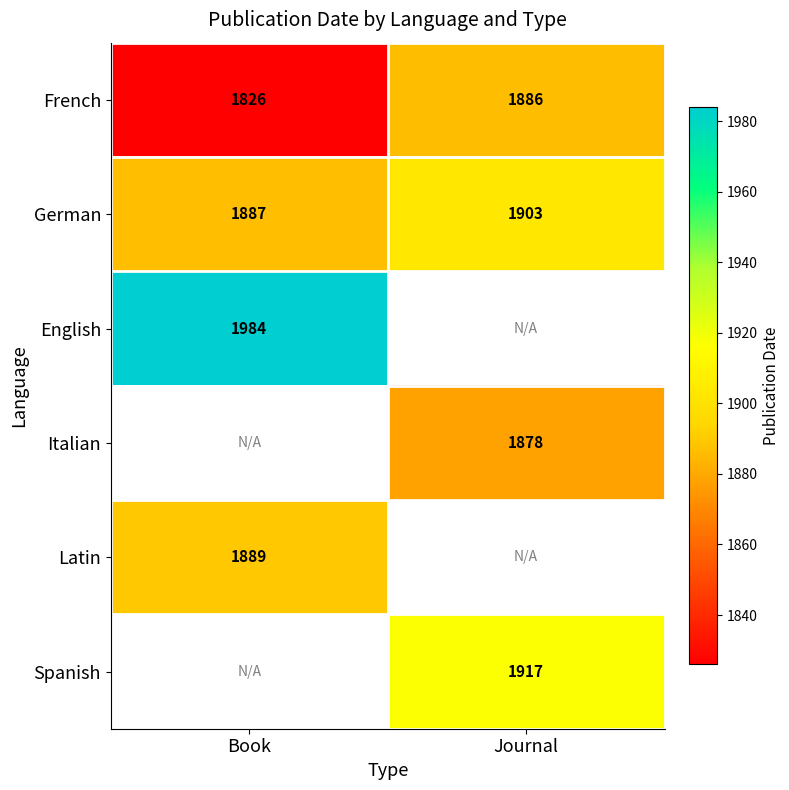

At which label is French closest to 1856?

Book